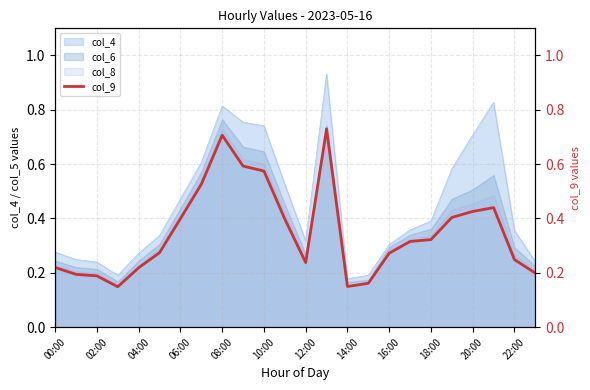

True or false: col_4 and col_8 intersect in this chart.

False